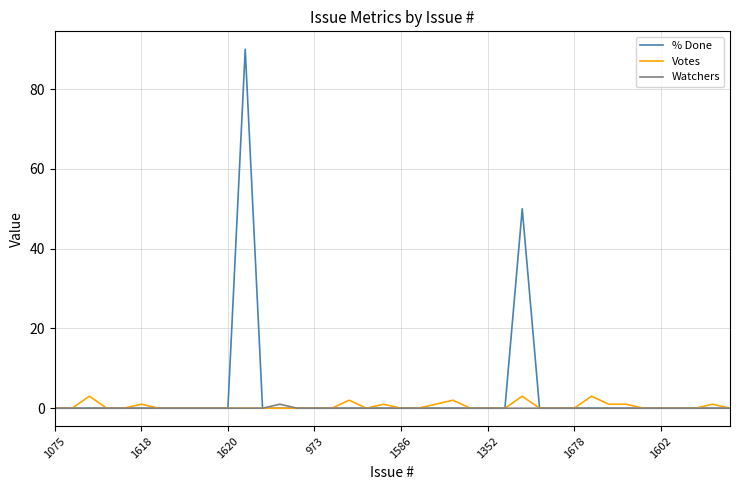

What is the maximum value shown in the chart?

90